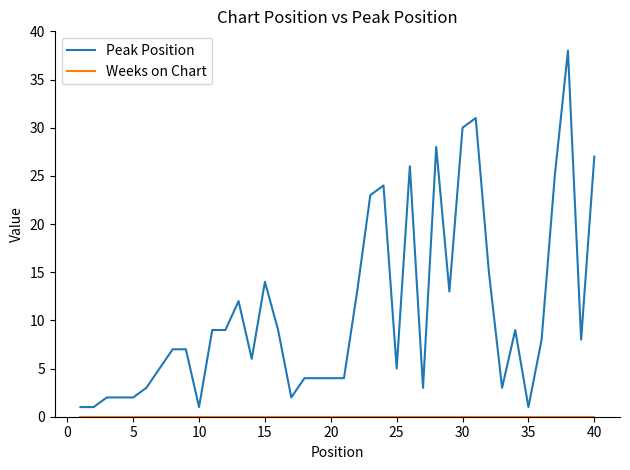

Which series has the largest range (max minus min)?

Peak Position